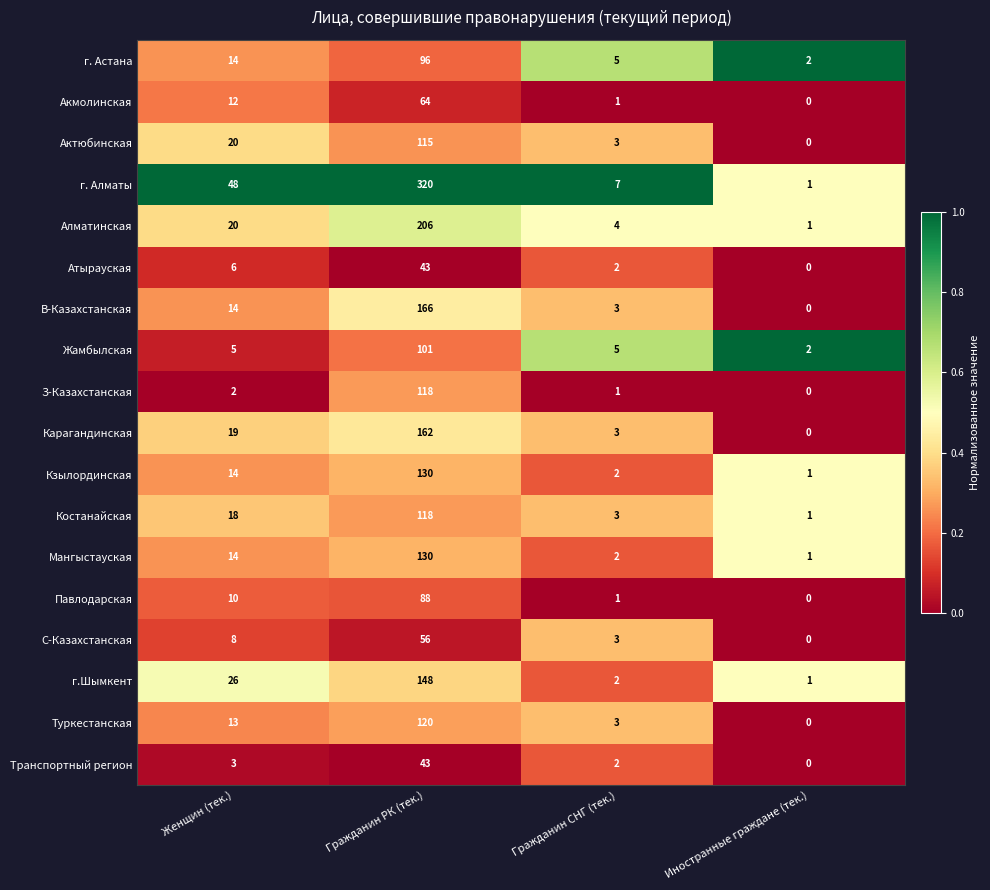

At which label is Кзылординская closest to 65?

Женщин (тек.)